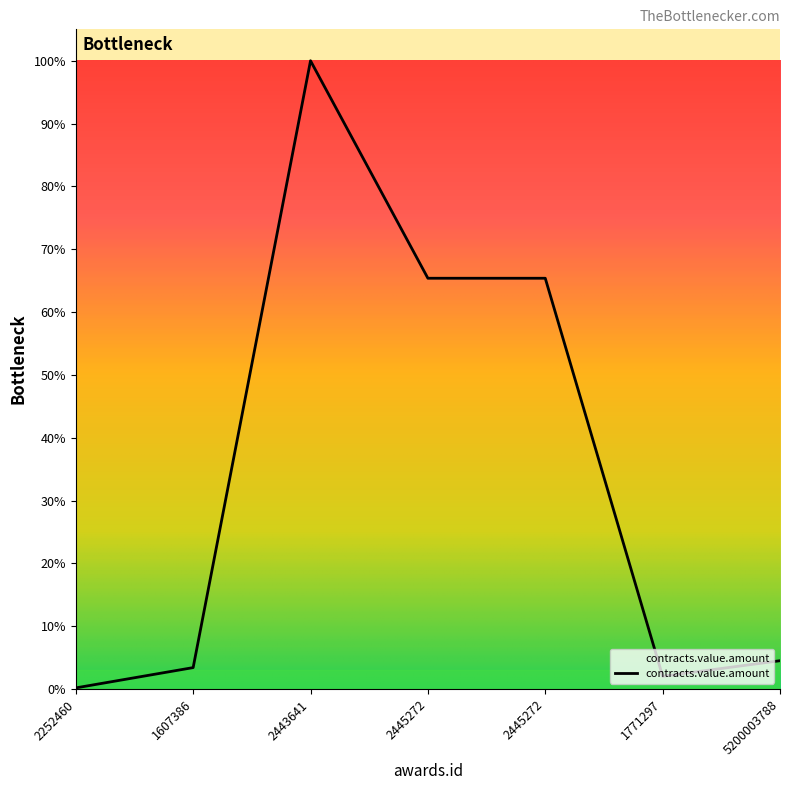

Does the chart have visible grid lines?

No